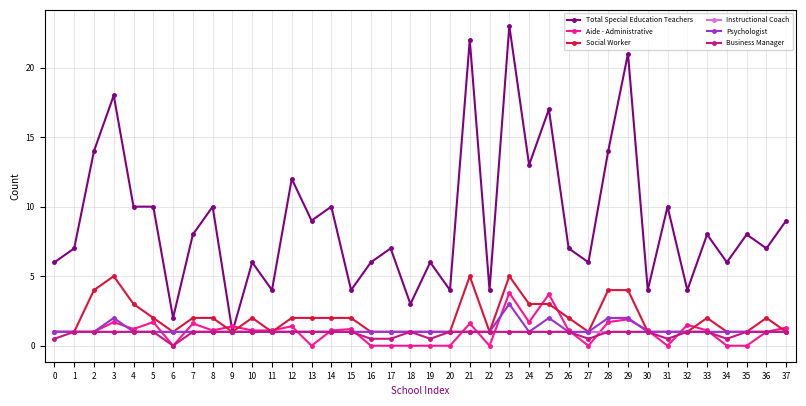

How many categories are shown in the chart?

38